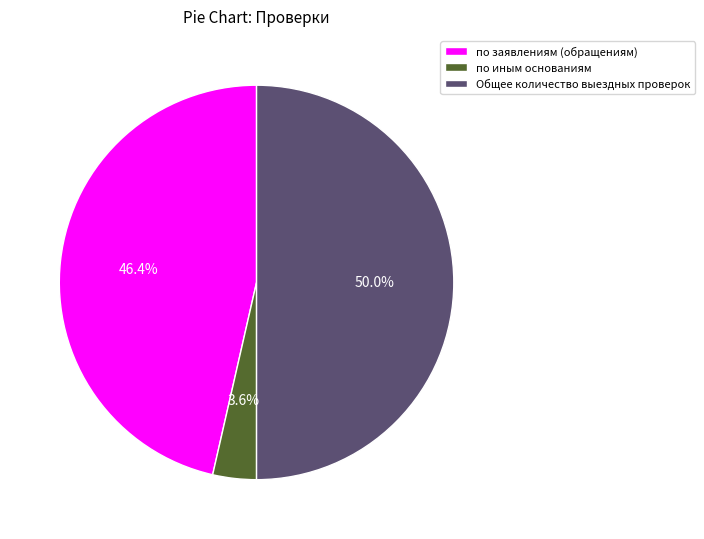

To the nearest percent, what is the difference between the Общее количество выездных проверок and по заявлениям (обращениям) slice percentages?

4%